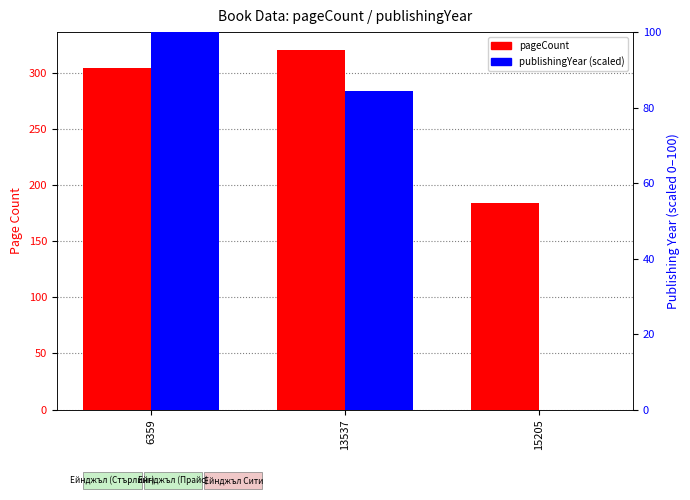

Which series has the largest total across all categories?

pageCount